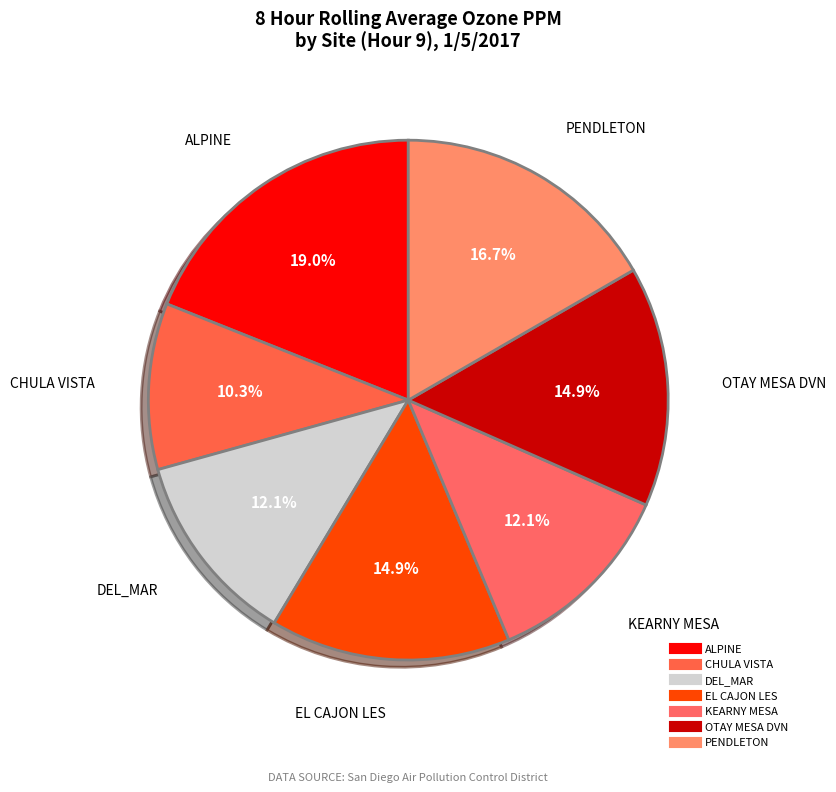

How many slices are in this pie chart?

7